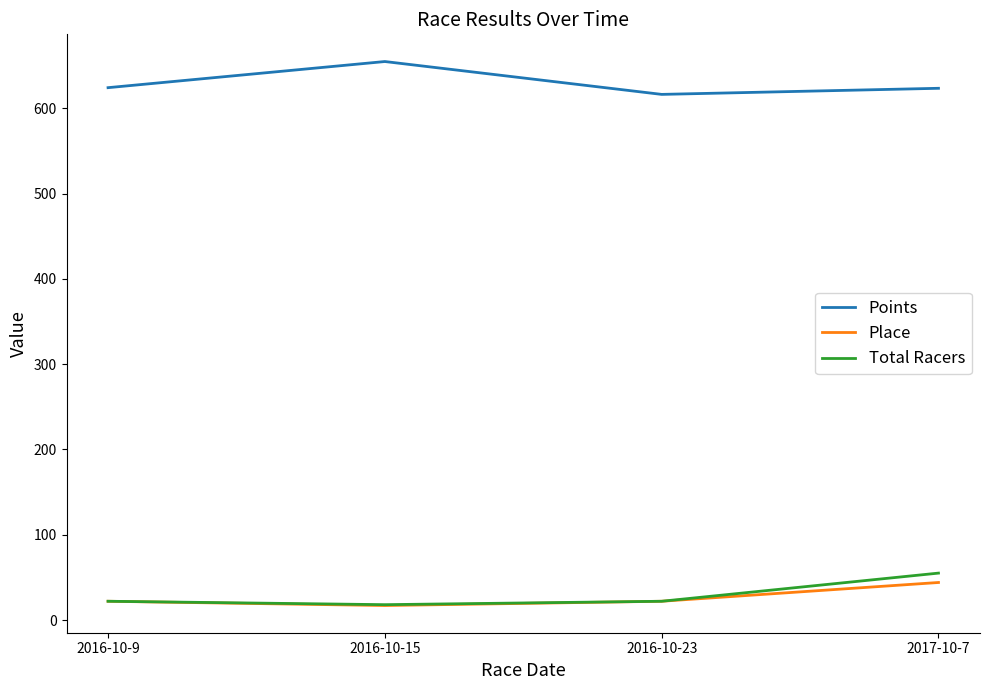

True or false: Place and Points intersect in this chart.

False